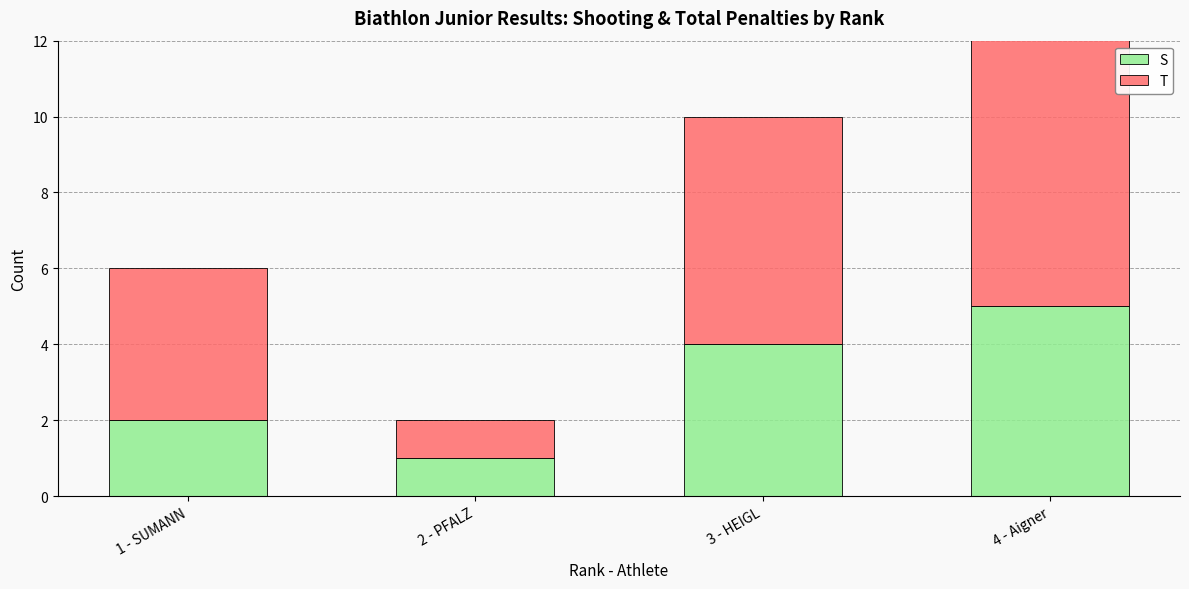

At which label is T closest to 4?

1 - SUMANN